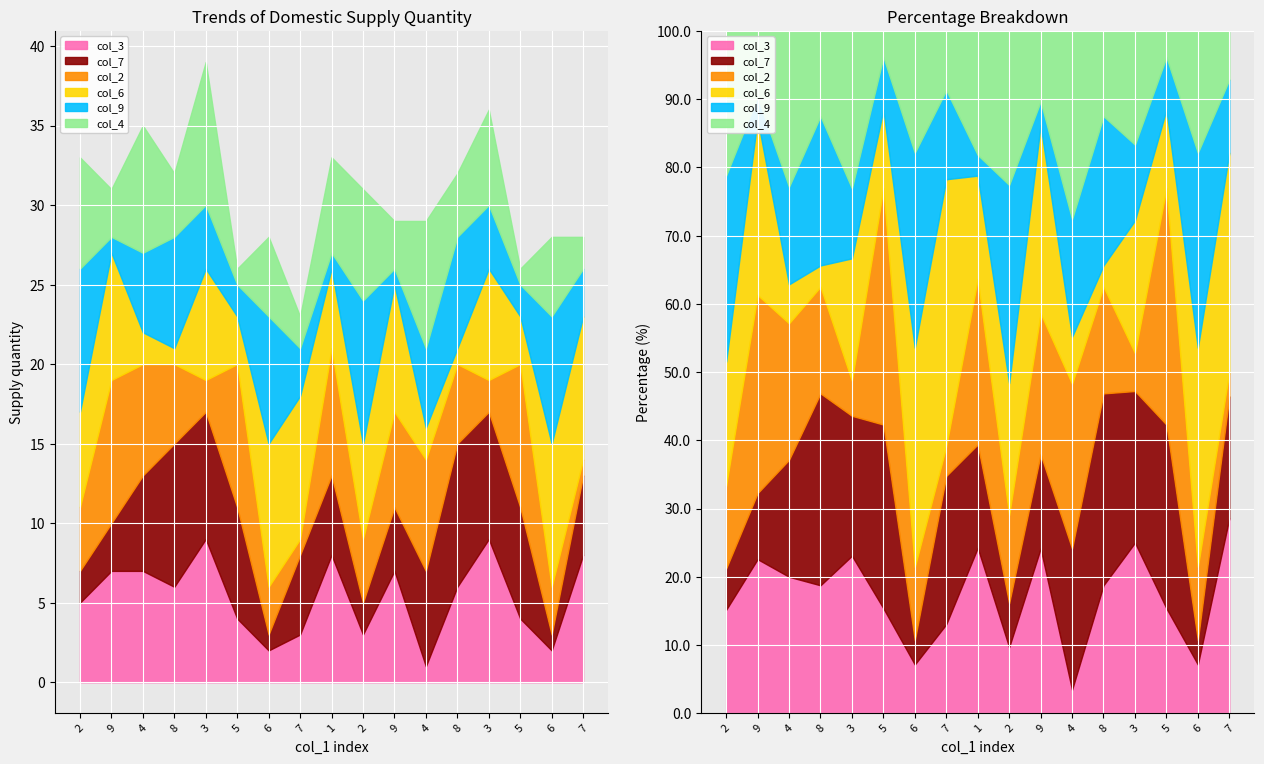

Rank the categories by col_6 value from highest to lowest.

6, 7, 6, 7, 9, 9, 3, 3, 2, 2, 1, 5, 5, 4, 4, 8, 8